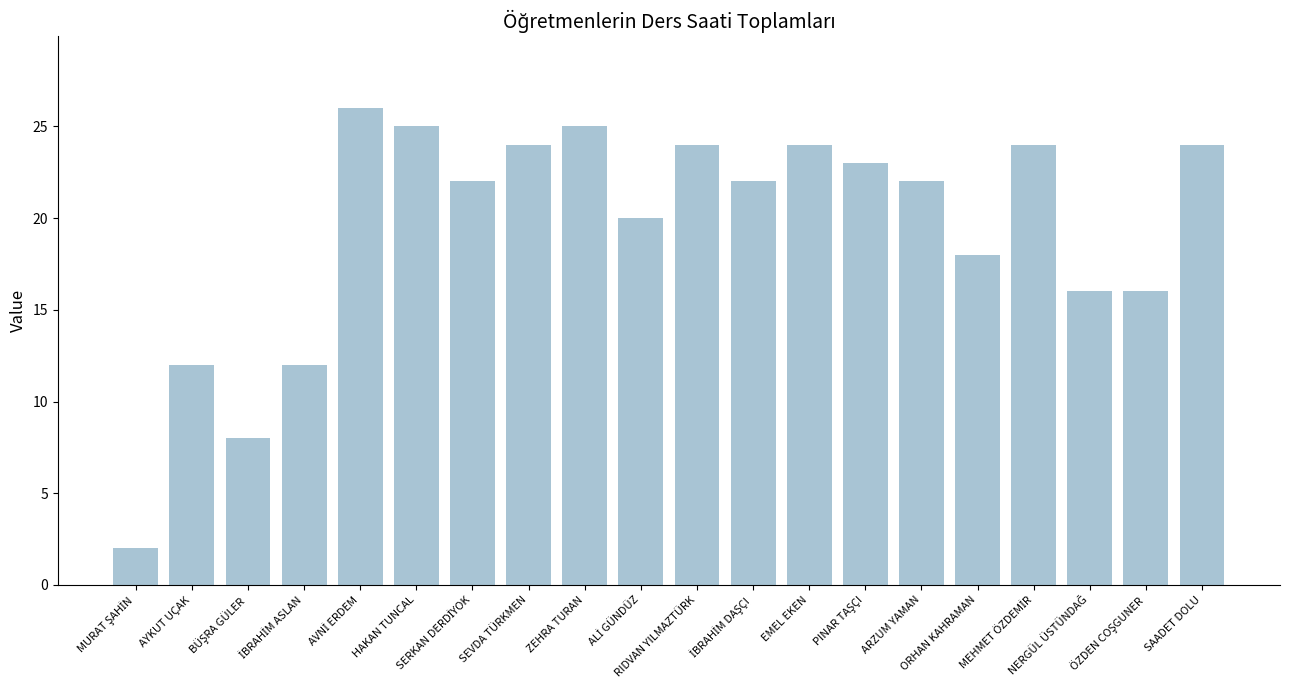

What is the greatest value displayed?

26